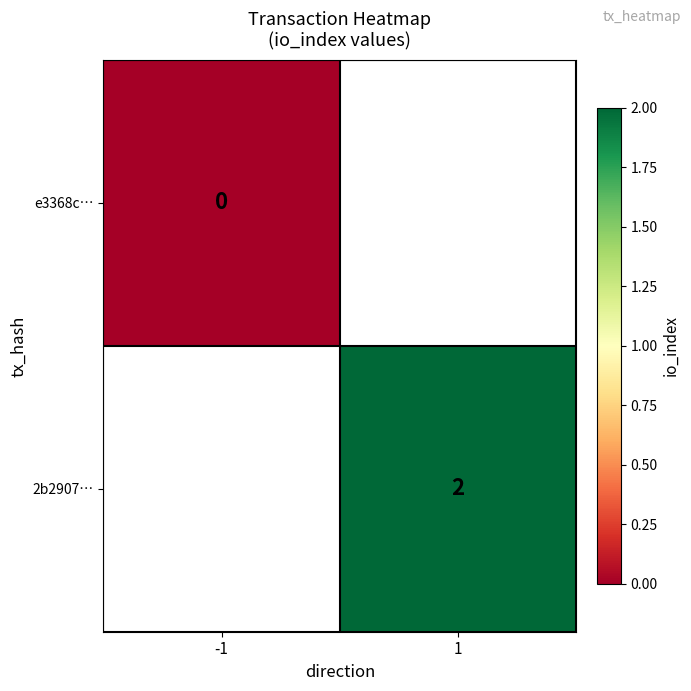

Which label corresponds to the smallest value in the chart?

-1